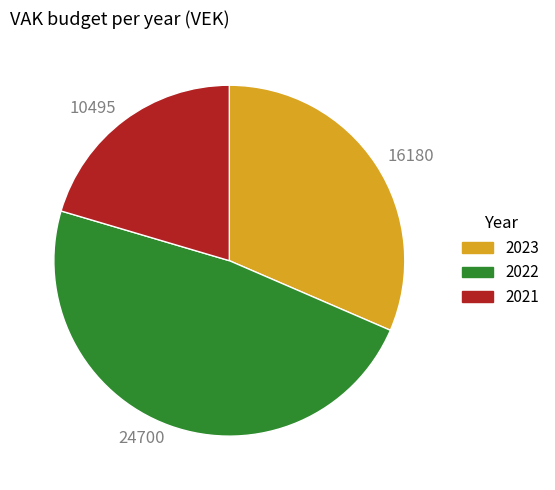

Does any single category account for the majority?

No